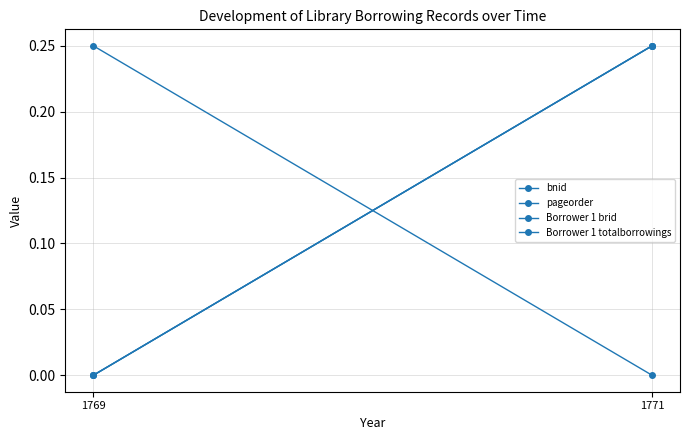

Which series has the largest range (max minus min)?

Borrower 1 brid